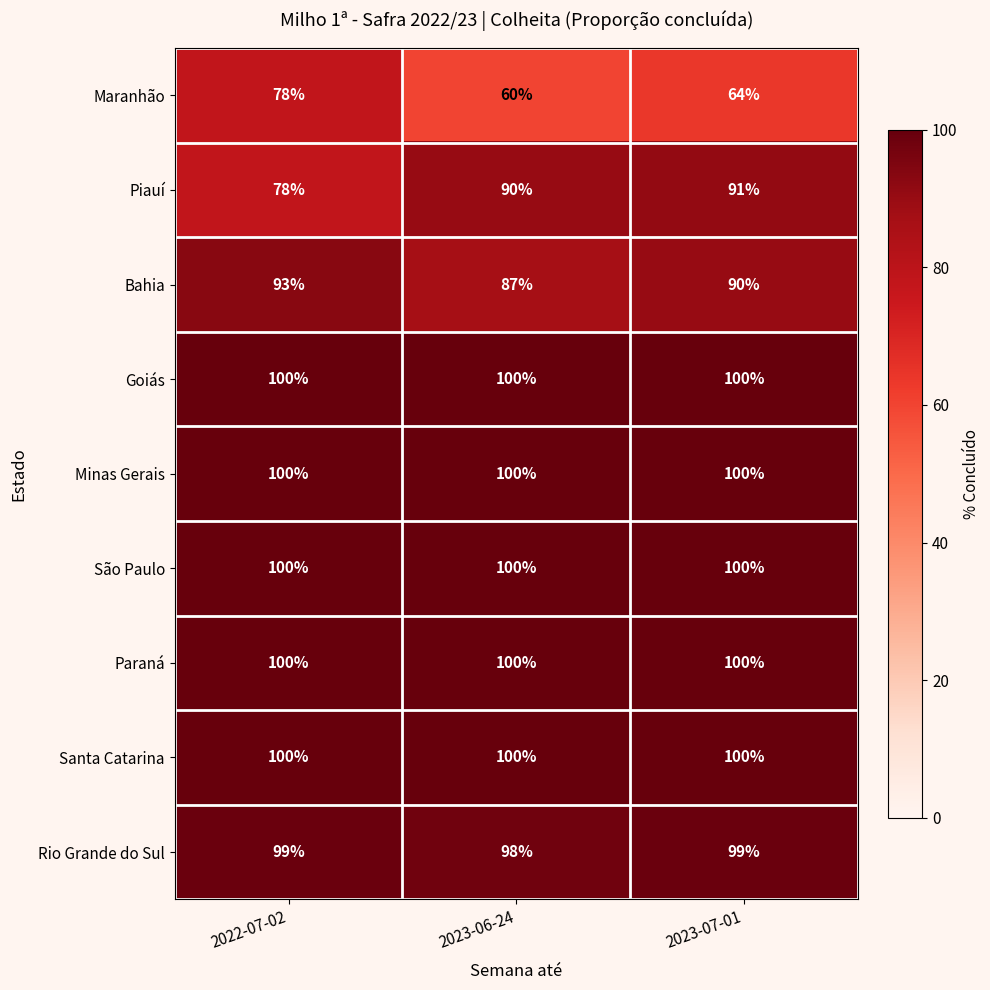

Reading right to left, list all the values displayed in this chart.

Maranhão: 2023-07-01=64	2023-06-24=60	2022-07-02=78
Piauí: 2023-07-01=91	2023-06-24=90	2022-07-02=78
Bahia: 2023-07-01=90	2023-06-24=87	2022-07-02=93
Goiás: 2023-07-01=100	2023-06-24=100	2022-07-02=100
Minas Gerais: 2023-07-01=100	2023-06-24=100	2022-07-02=100
São Paulo: 2023-07-01=100	2023-06-24=100	2022-07-02=100
Paraná: 2023-07-01=100	2023-06-24=100	2022-07-02=100
Santa Catarina: 2023-07-01=100	2023-06-24=100	2022-07-02=100
Rio Grande do Sul: 2023-07-01=99	2023-06-24=98	2022-07-02=99